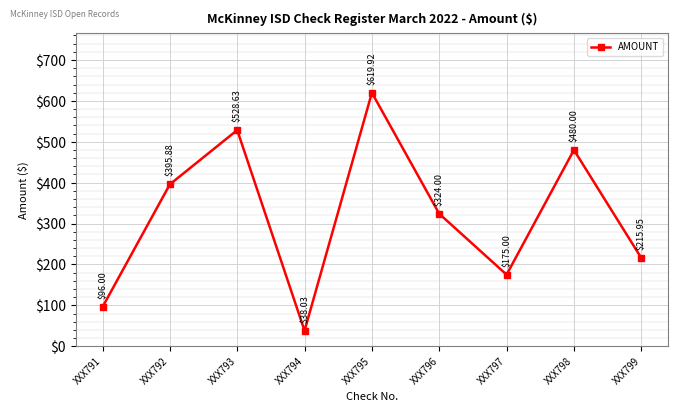

How many data points are less than 324?

4